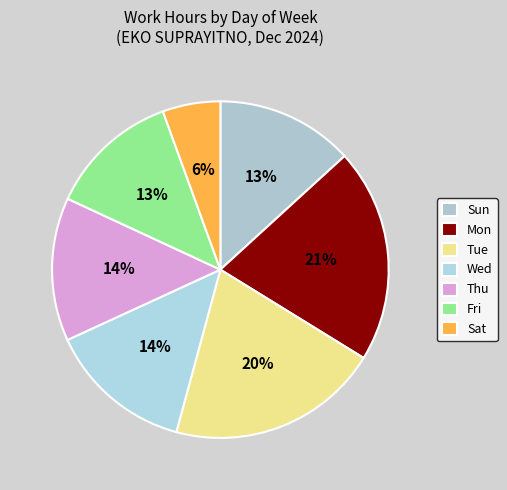

How many slices are in this pie chart?

7